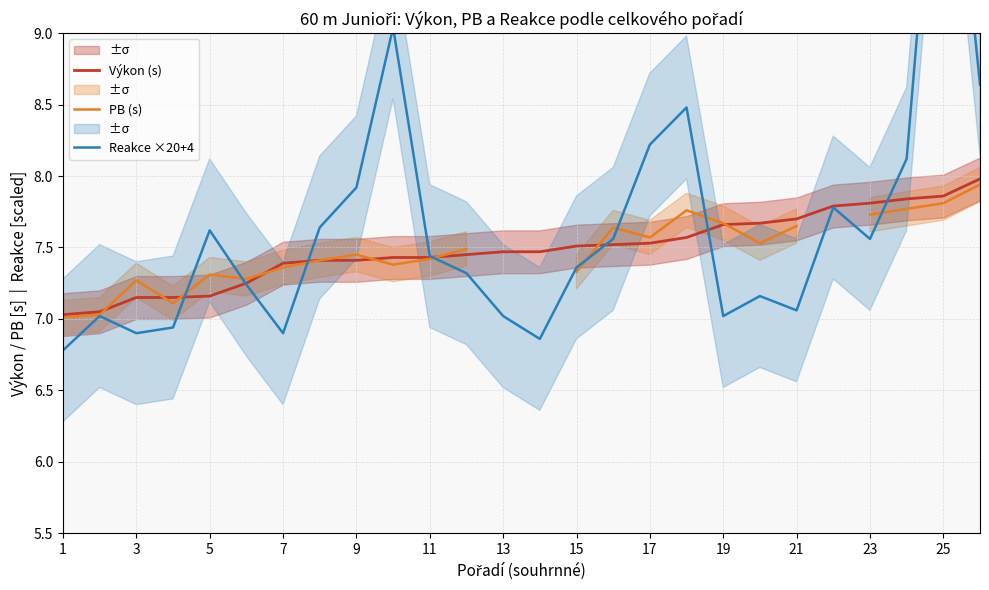

How many times do Reakce ×20+4 and PB (s) cross each other?

8